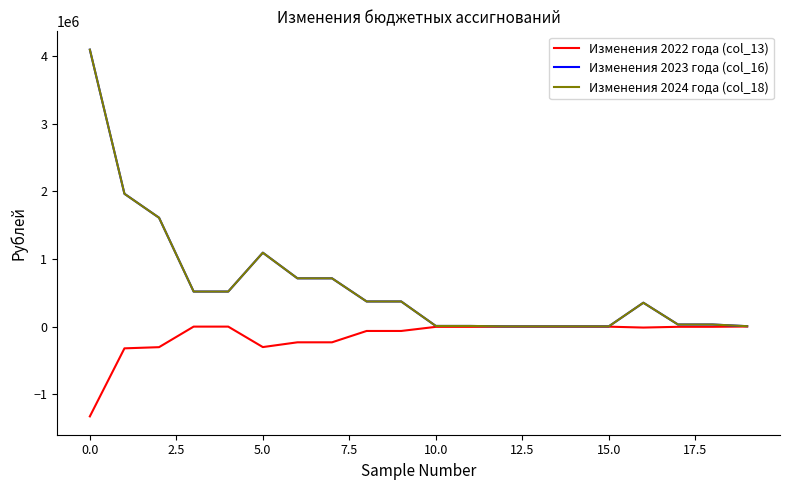

How many lines are shown in the chart?

3